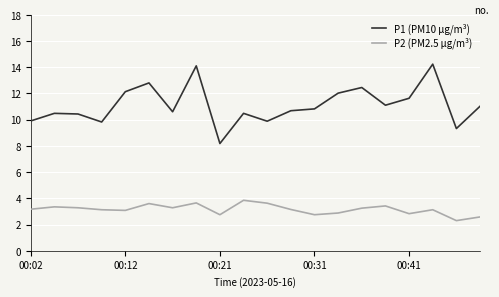

In P1 (PM10 µg/m³), how many points are lower than both neighbors (excluding endpoints)?

6